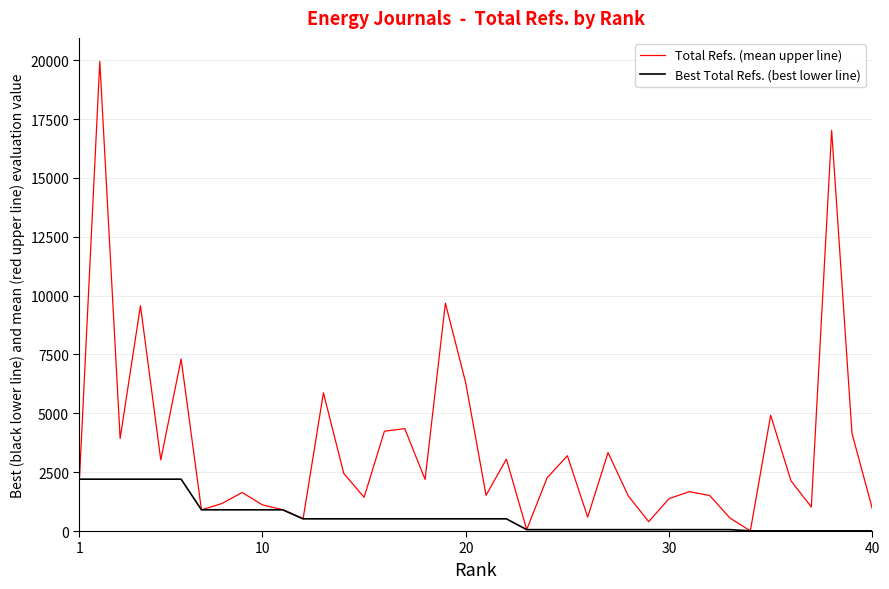

What is the highest value of the Total Refs. (mean upper line) series?

19952